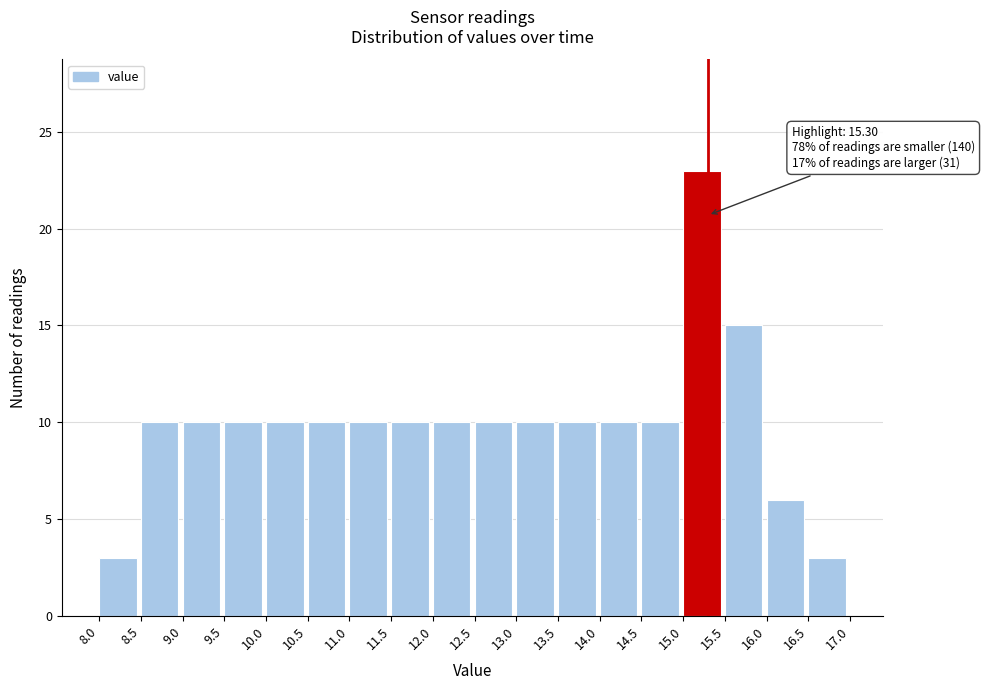

Which range on the x-axis has the tallest bar?

15.0 to 15.5